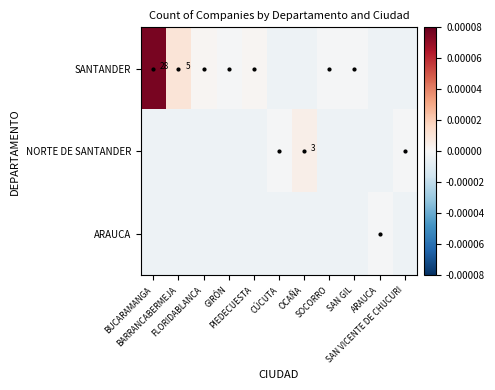

Is the value of NORTE DE SANTANDER at SOCORRO greater than the value of ARAUCA at BUCARAMANGA?

No